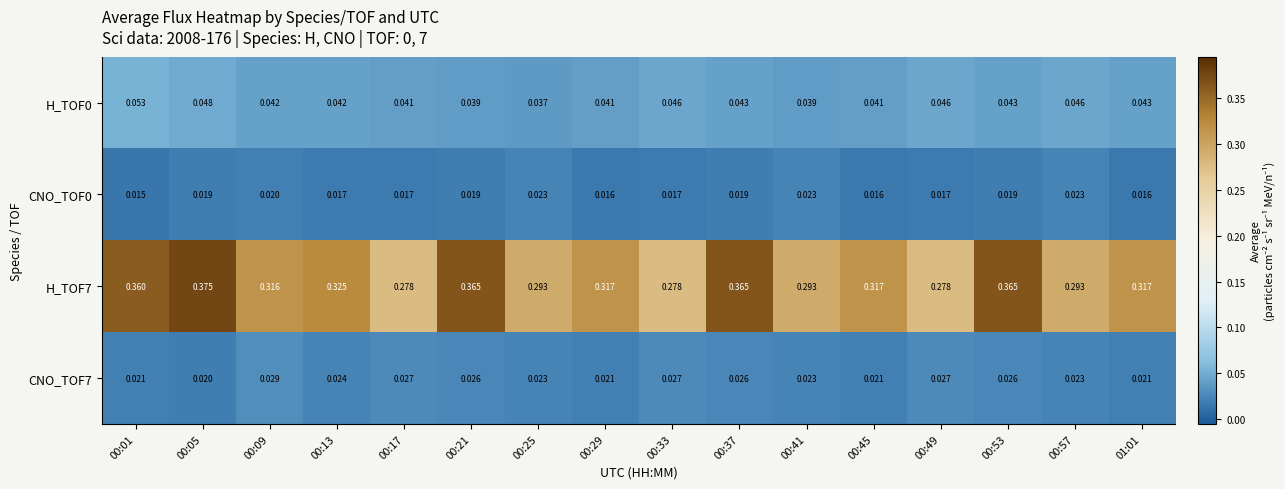

Count the number of data series in this chart.

4